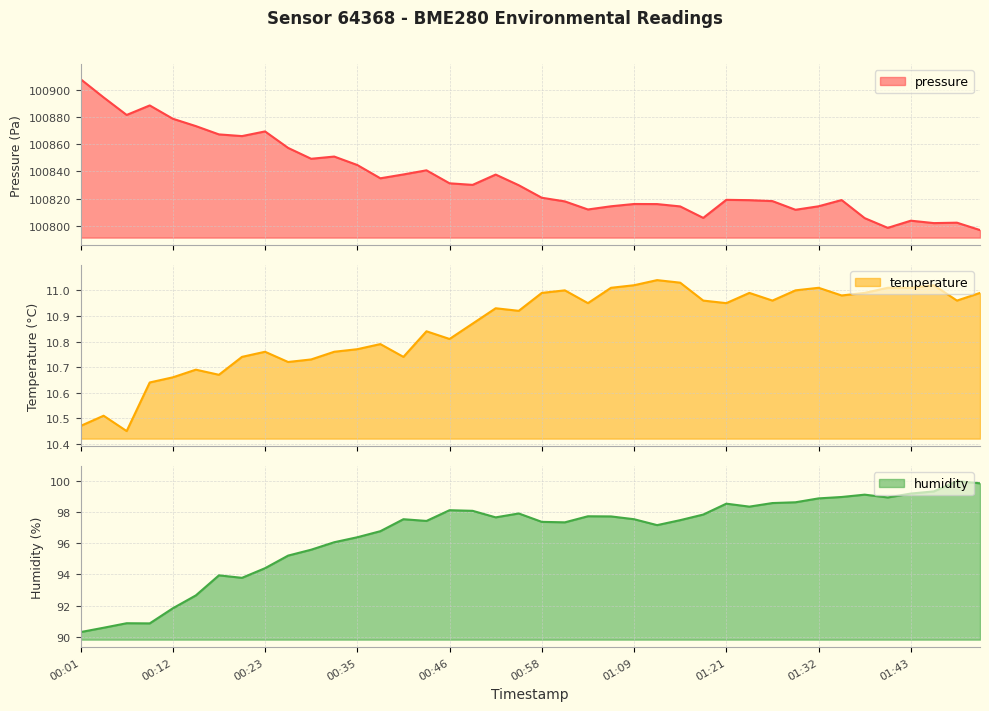

Read the pressure value at 00:38.

100835.0